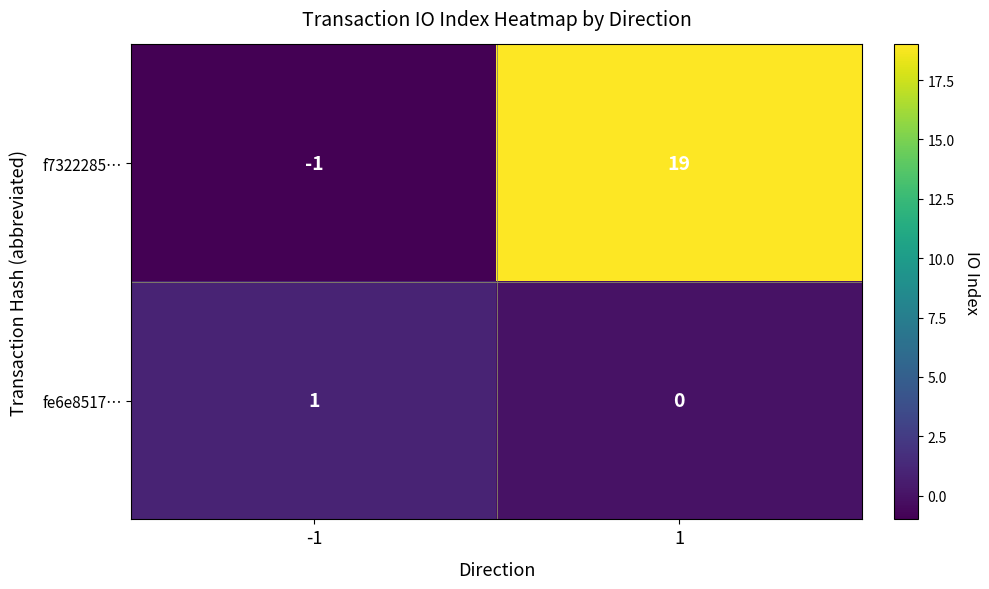

How many series are shown in this chart?

2